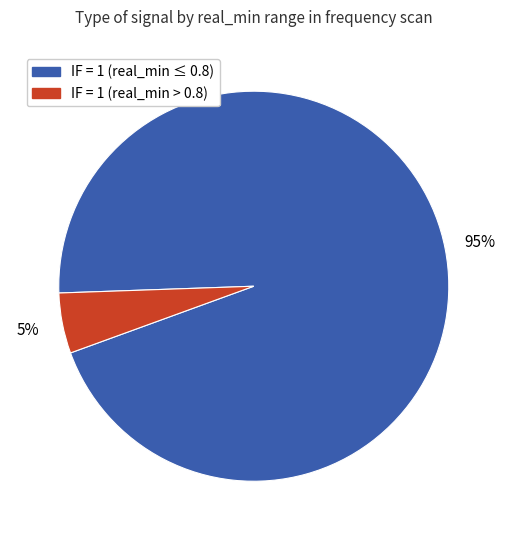

Does any single category account for the majority?

Yes